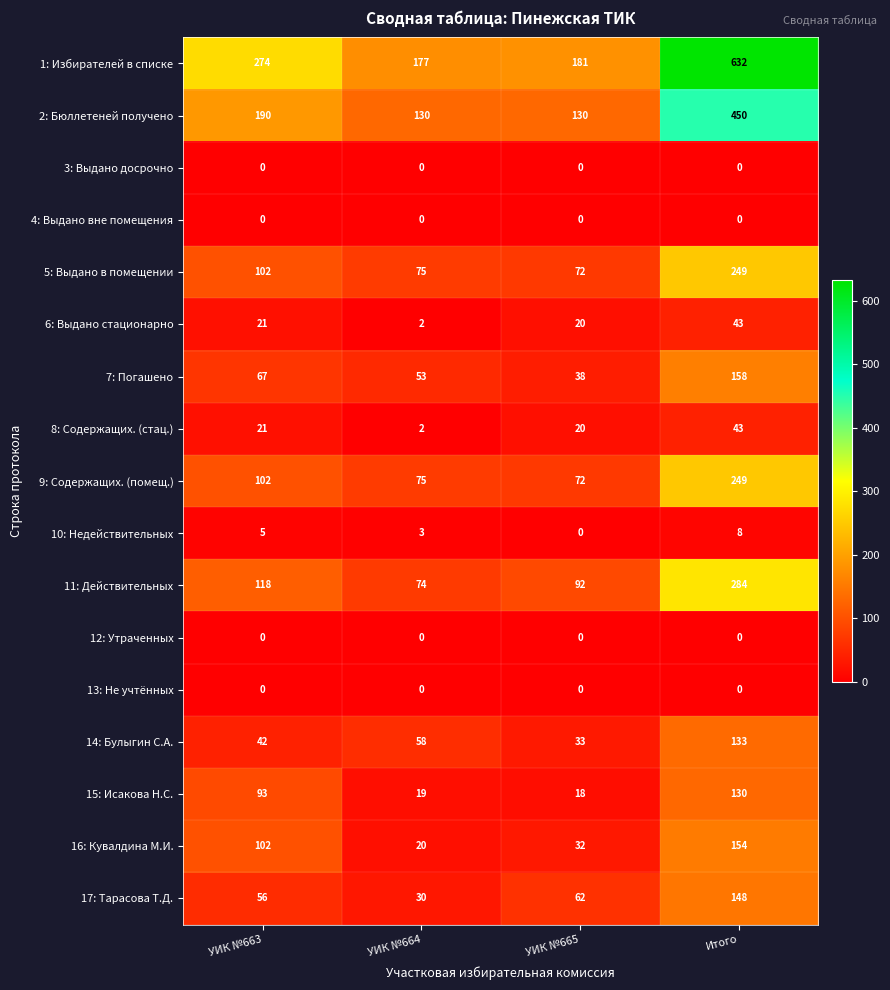

Which category has the highest value in the 5: Выдано в помещении series?

Итого